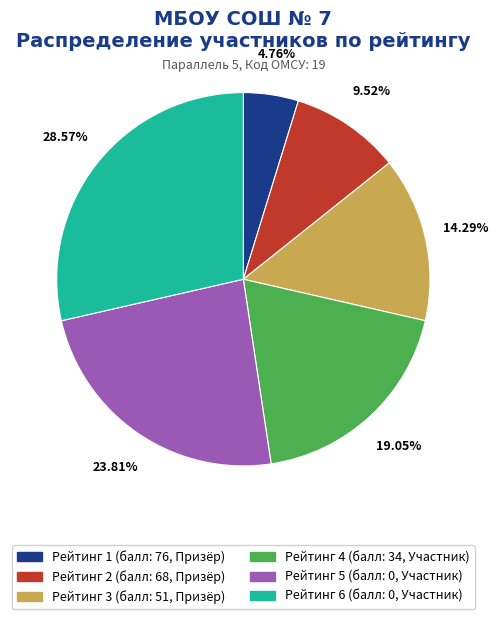

Is there a majority slice in this chart?

No